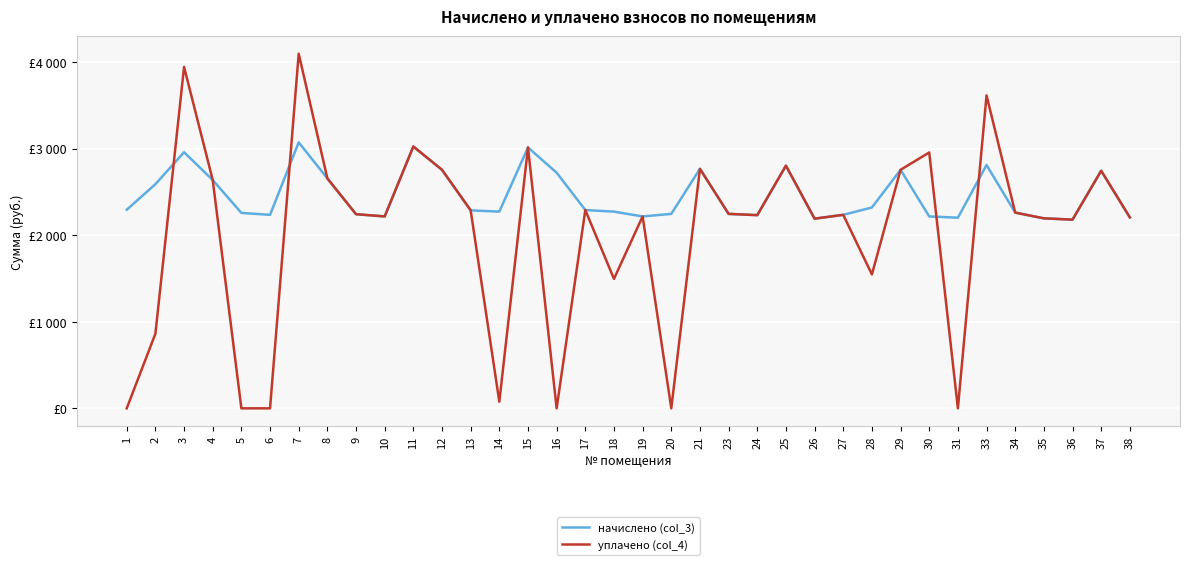

Rank the categories by уплачено (col_4) value from highest to lowest.

7, 3, 33, 11, 15, 30, 25, 21, 12, 29, 37, 8, 4, 17, 13, 34, 23, 9, 27, 24, 10, 19, 38, 35, 26, 36, 28, 18, 2, 14, 1, 5, 6, 16, 20, 31